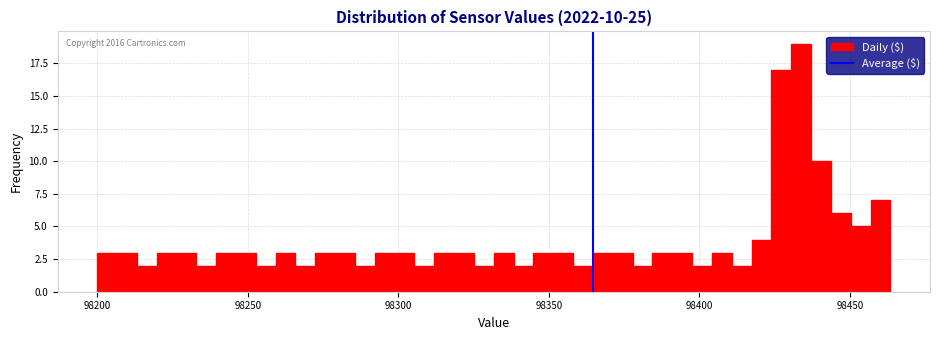

Around what value on the x-axis is the tallest bar? Give the approximate position of its centre, as read against the axis.

98435